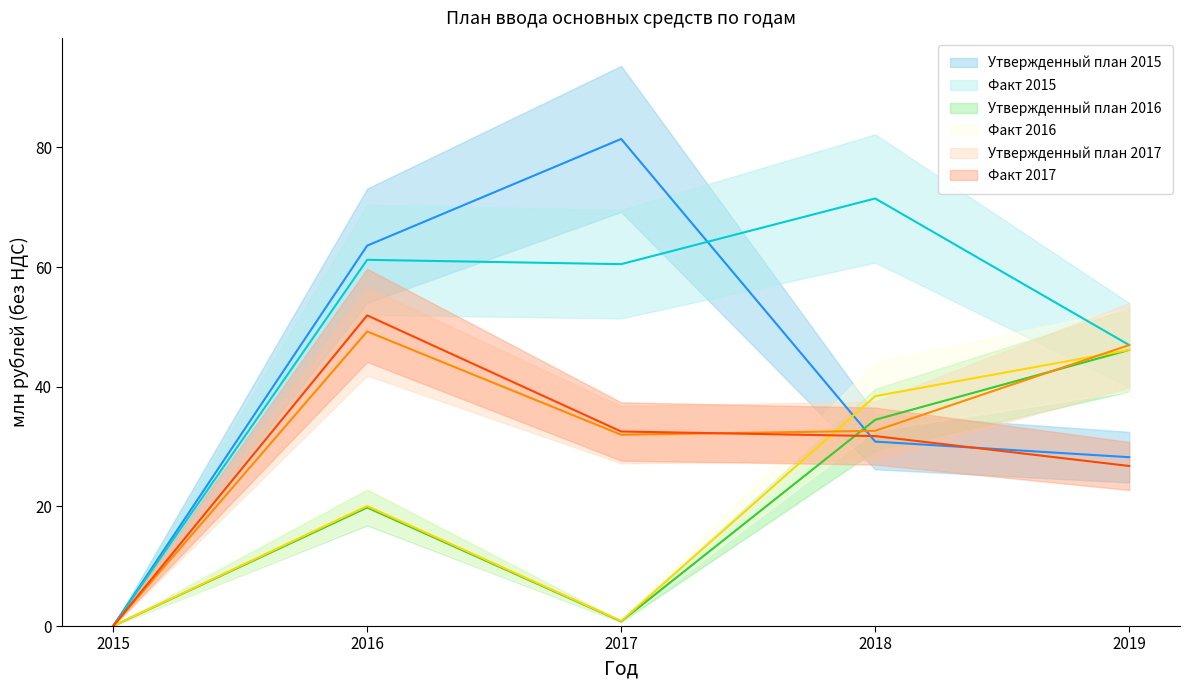

Is the value of Факт 2016 at 2018 greater than the value of Утвержденный план 2016 at 2016?

Yes